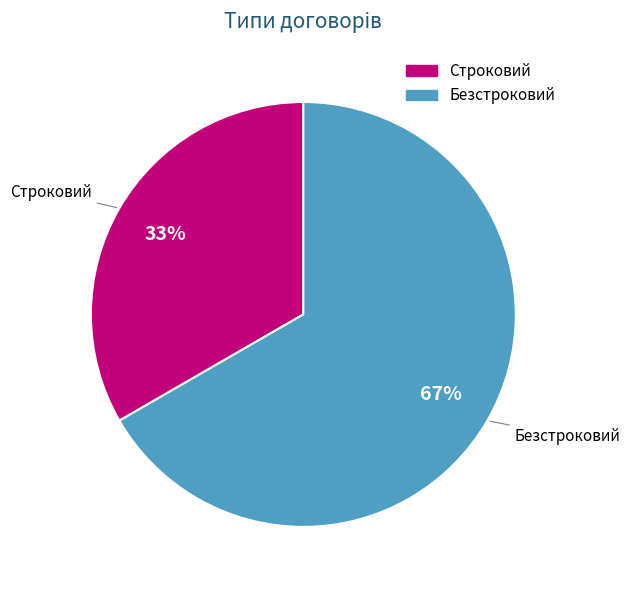

Which has a higher value, Безстроковий or Строковий?

Безстроковий